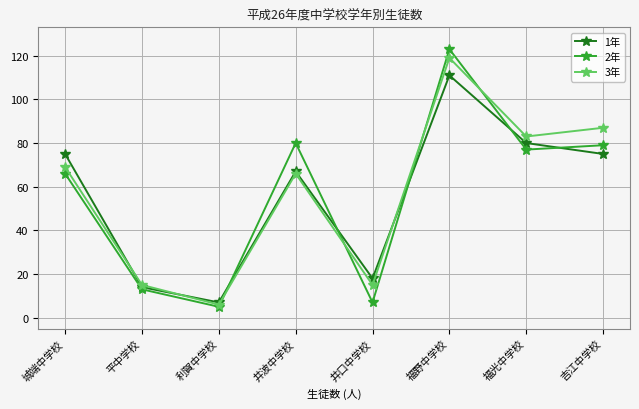

What position from the left is 井口中学校?

5